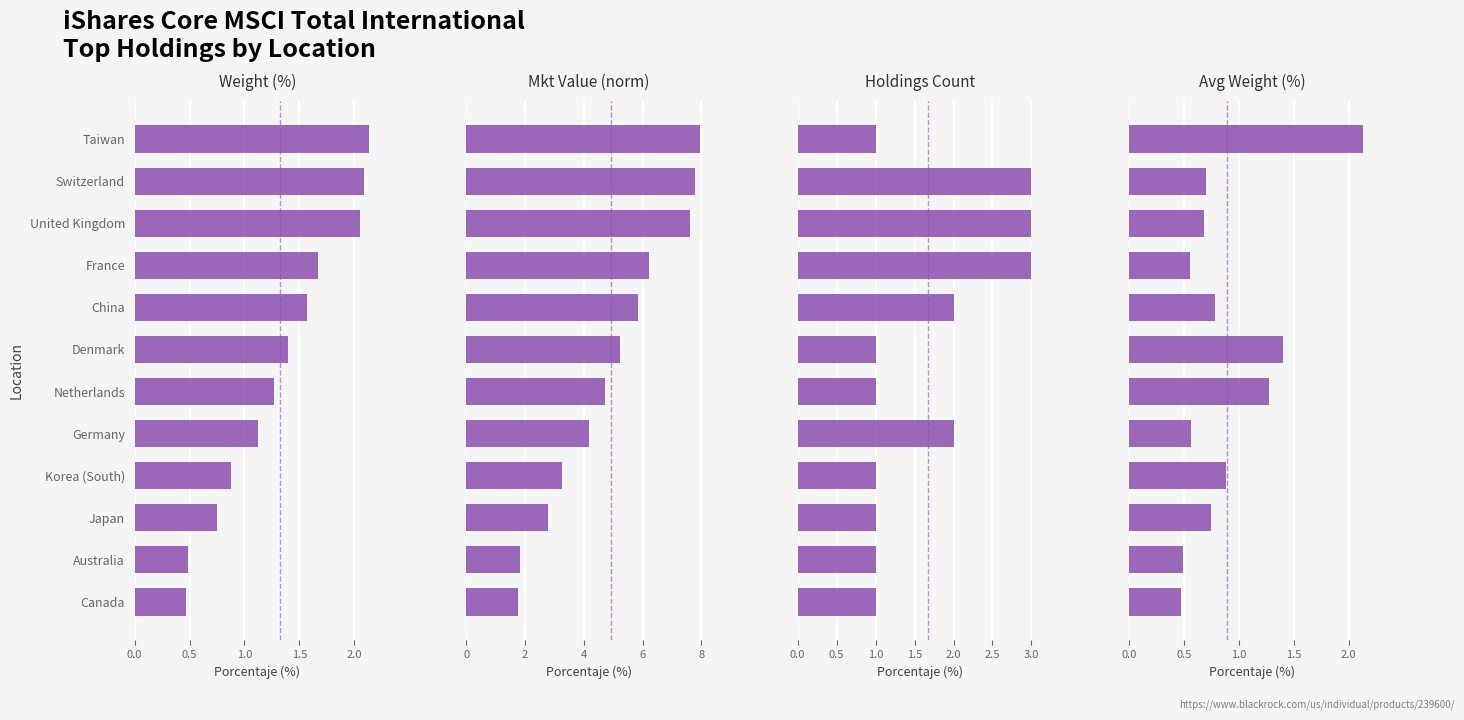

What is the total value across all series at Netherlands?

8.3